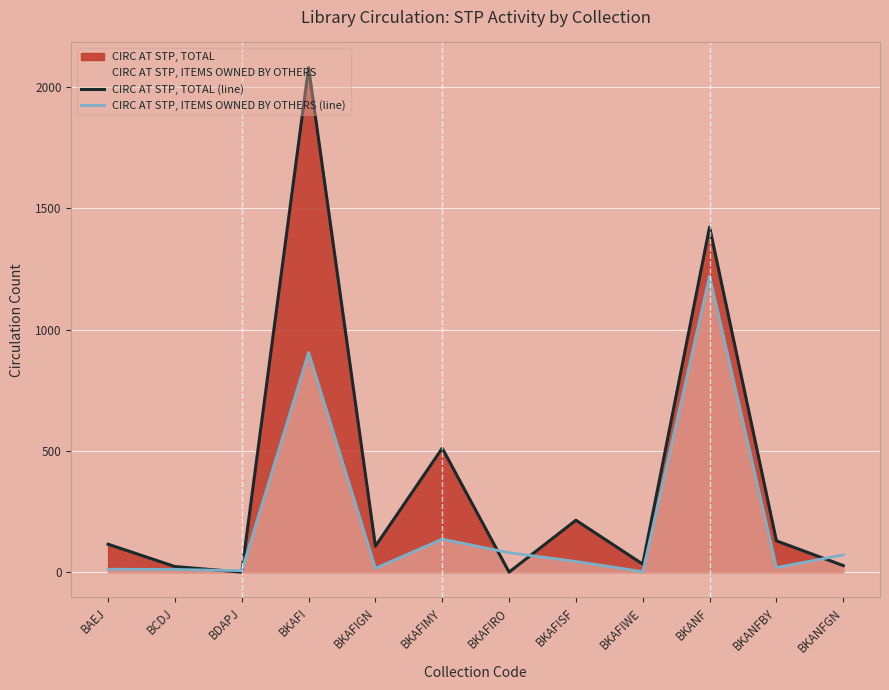

Which series has the largest total across all categories?

CIRC AT STP, TOTAL (line)